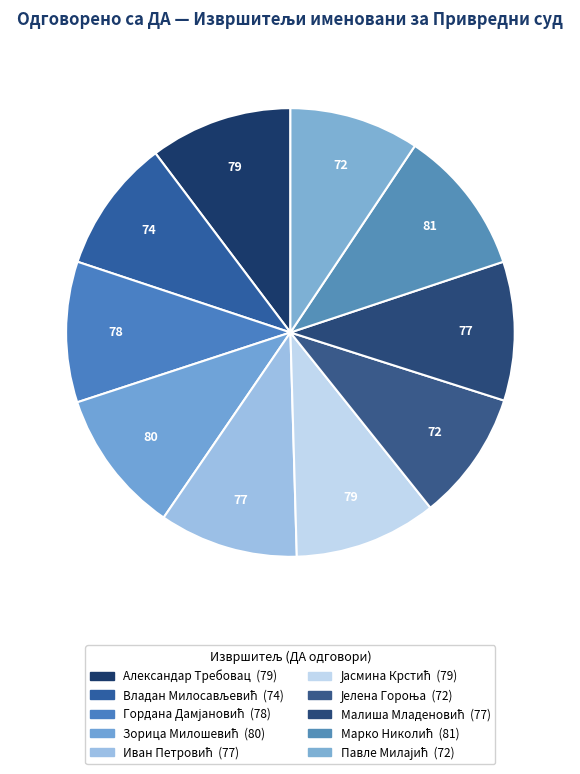

True or false: Гордана Дамјановић accounts for 3% of the total.

False